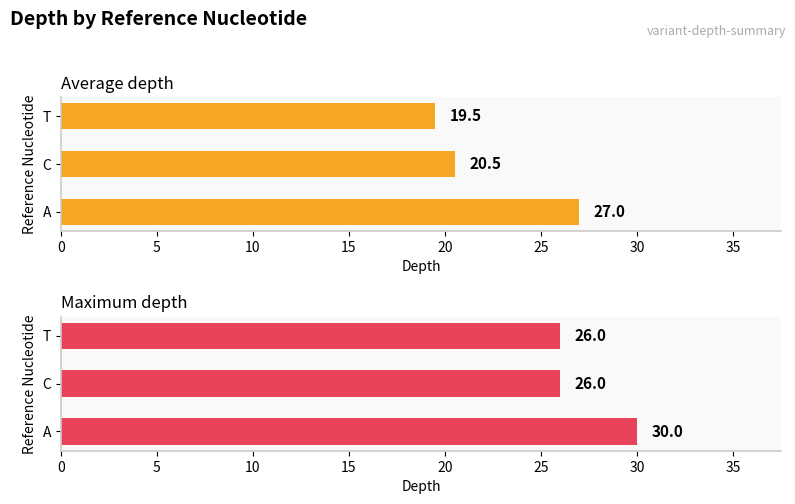

Which series has the largest range (max minus min)?

Average depth